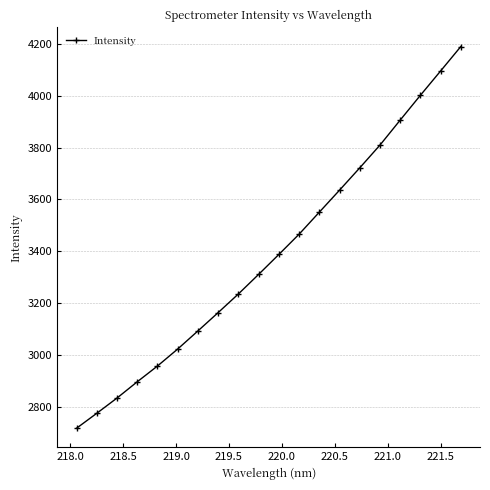

What is the value of the 12th point from the left?

3465.4